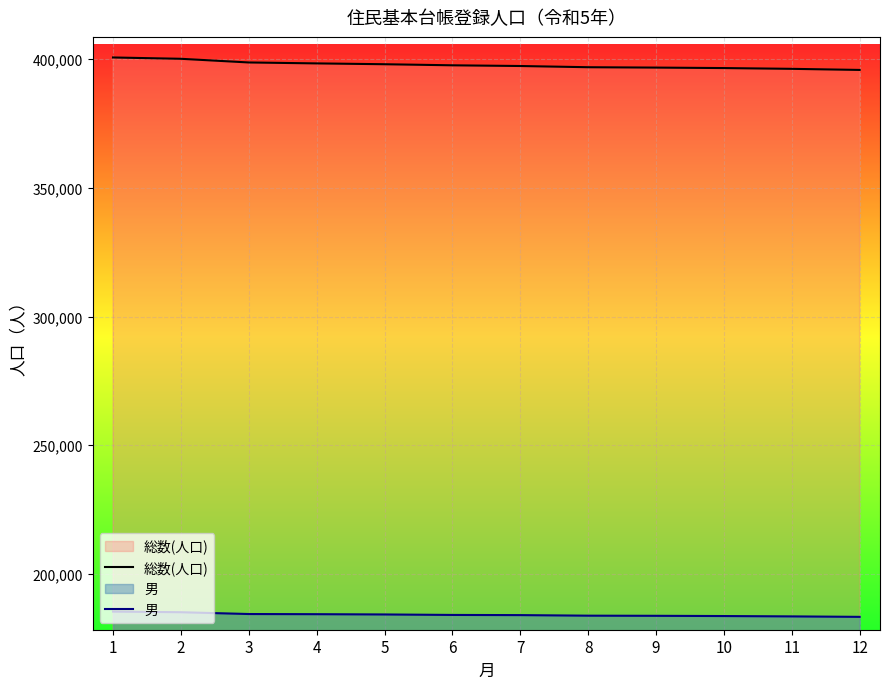

Which series has the largest total across all categories?

総数(人口)